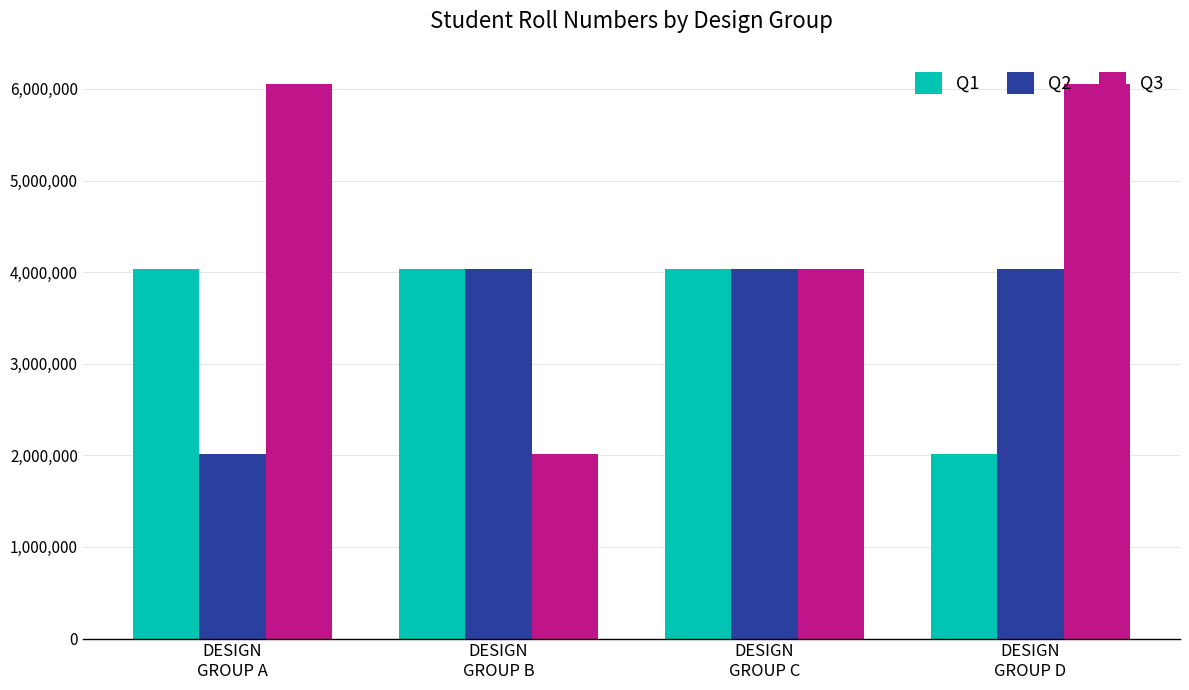

What is the total value across all series at DESIGN
GROUP C?

12117096